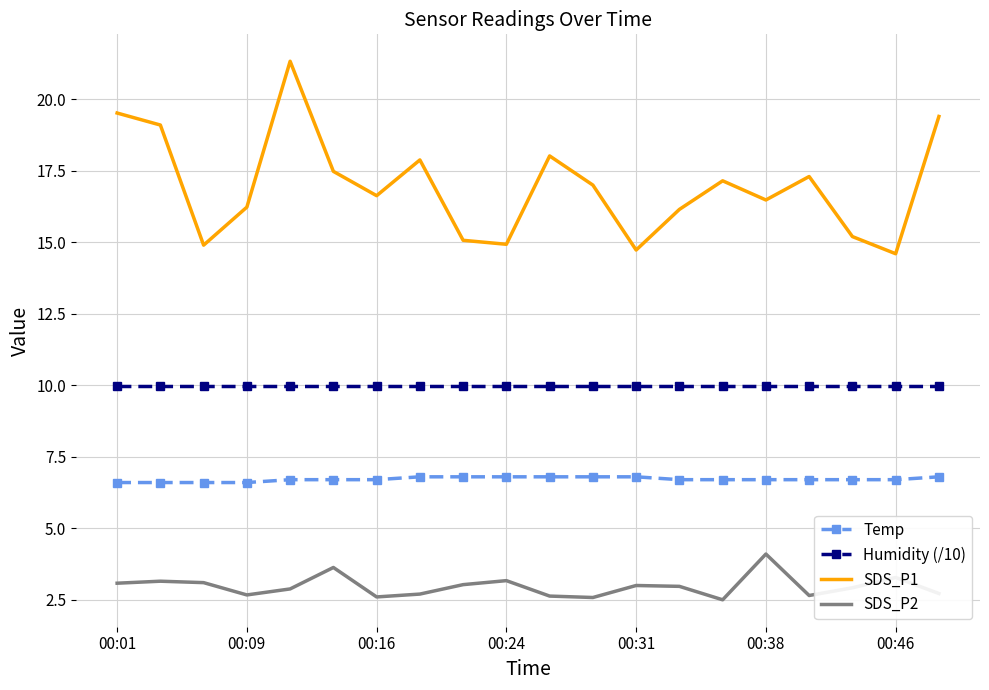

True or false: SDS_P1 and Temp intersect in this chart.

False